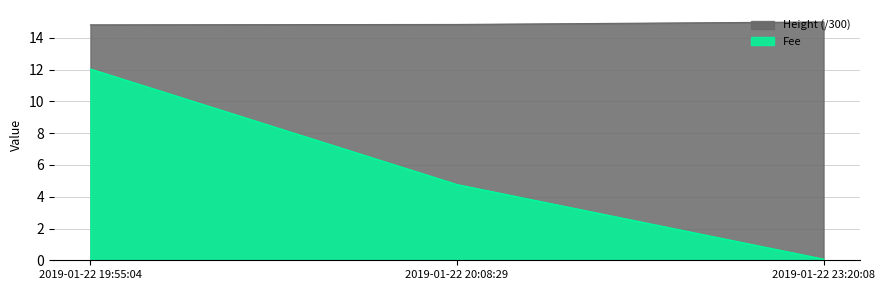

Rank the series by their average value, from highest to lowest.

Height (/300), Fee